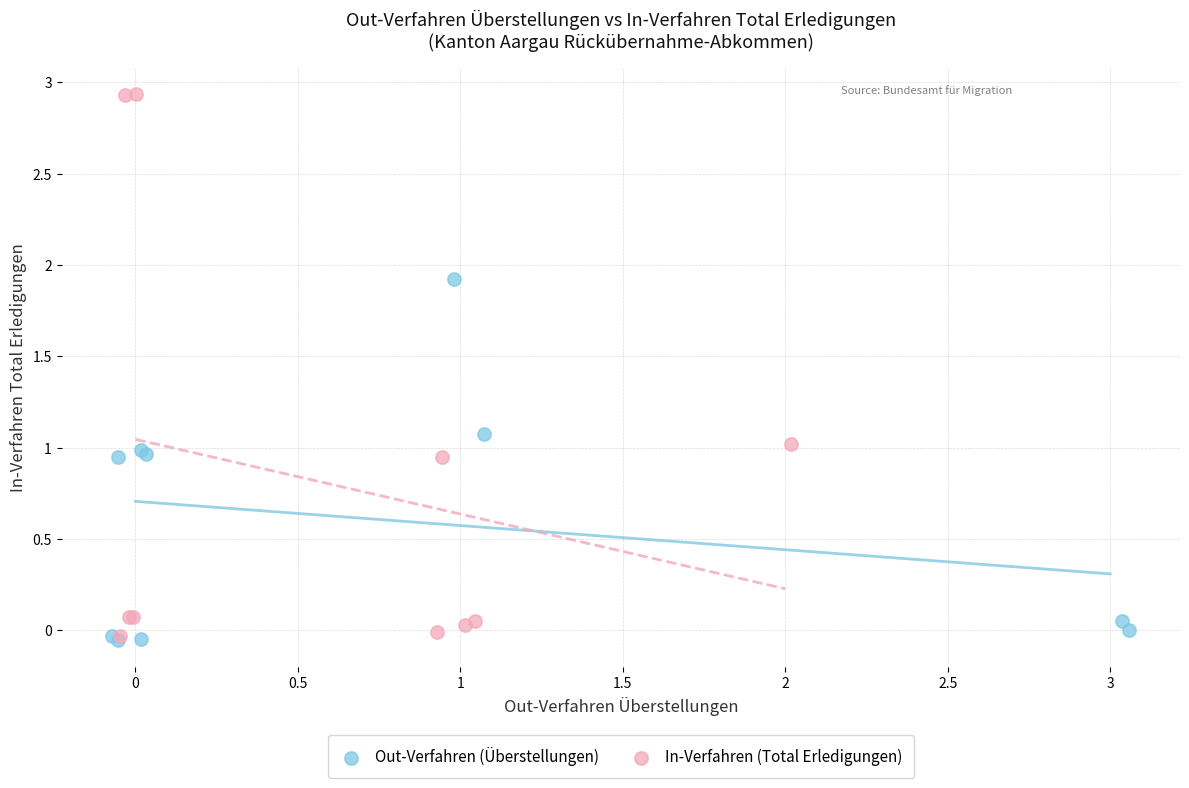

What are all the series names shown in the legend?

Out-Verfahren (Überstellungen), In-Verfahren (Total Erledigungen)